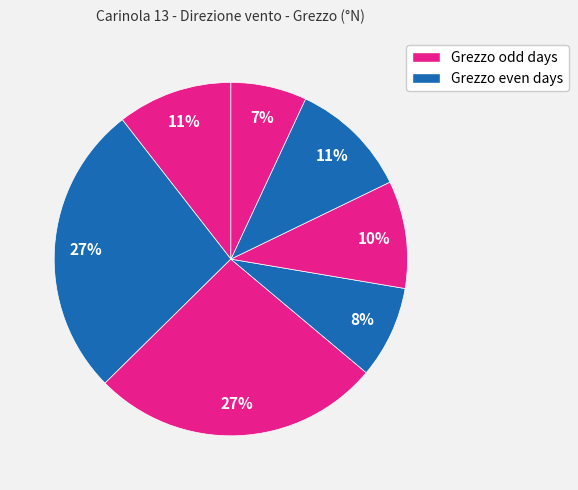

How many slices are in this pie chart?

7